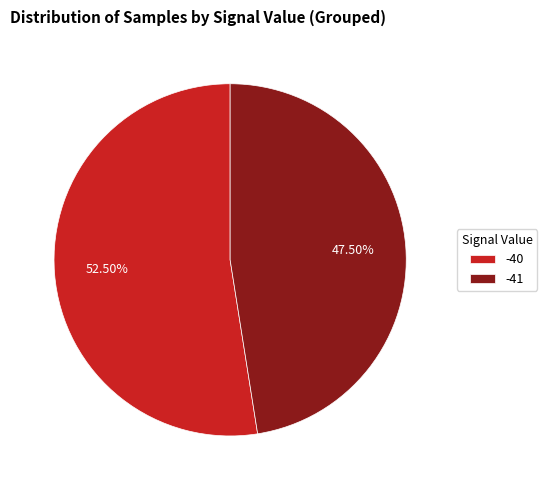

Is there a majority slice in this chart?

Yes